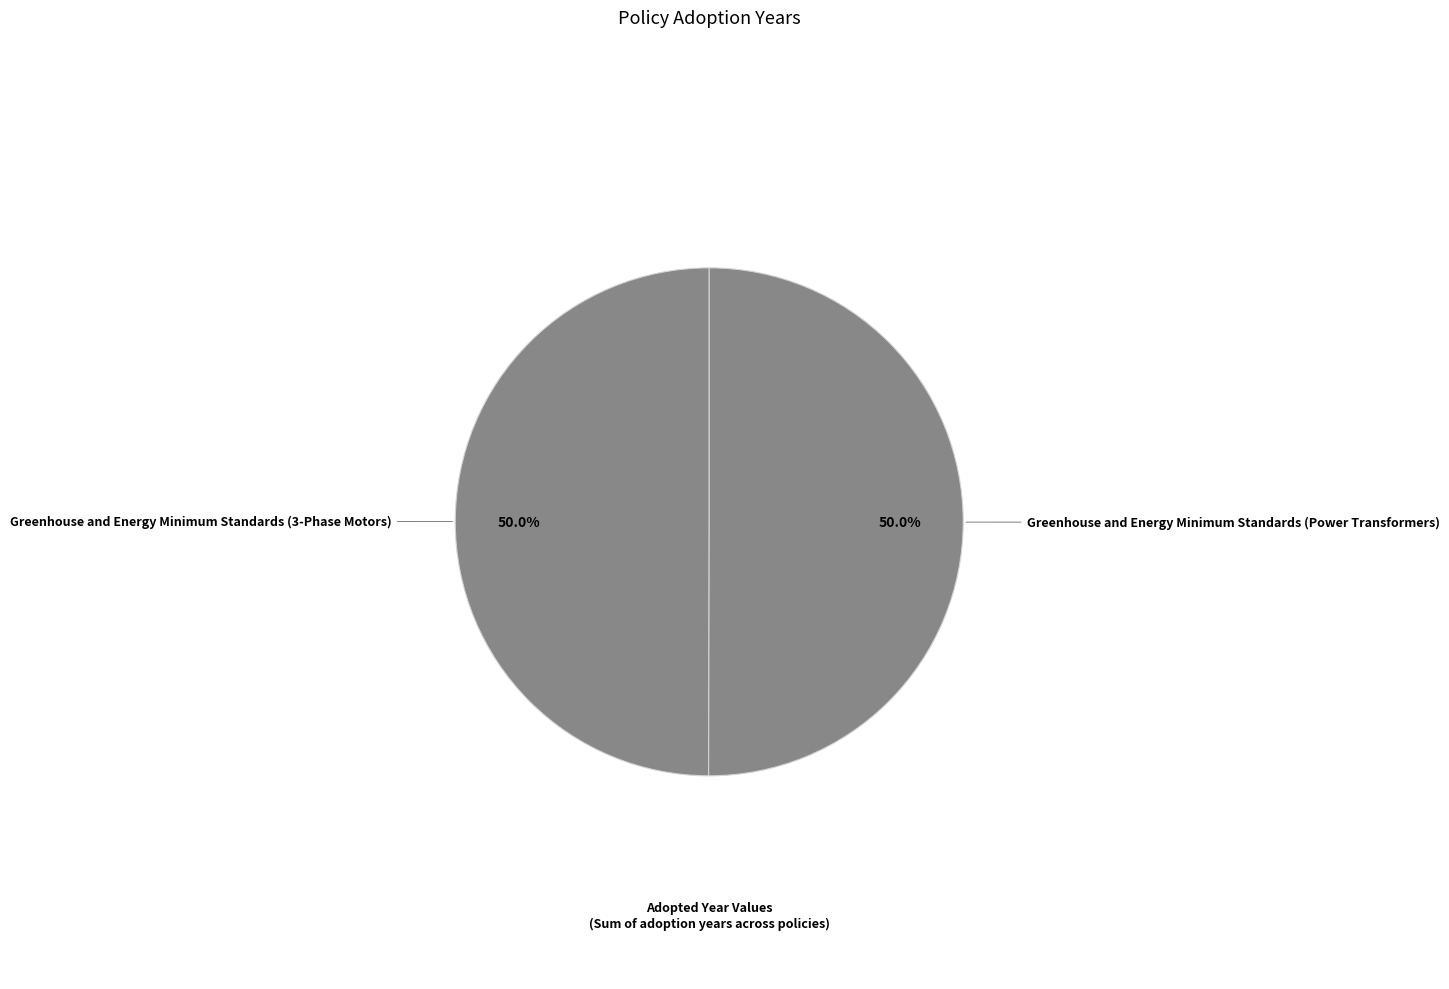

To the nearest percent, what is the combined percentage of Greenhouse and Energy Minimum Standards (3-Phase Motors) and Greenhouse and Energy Minimum Standards (Power Transformers)?

100%